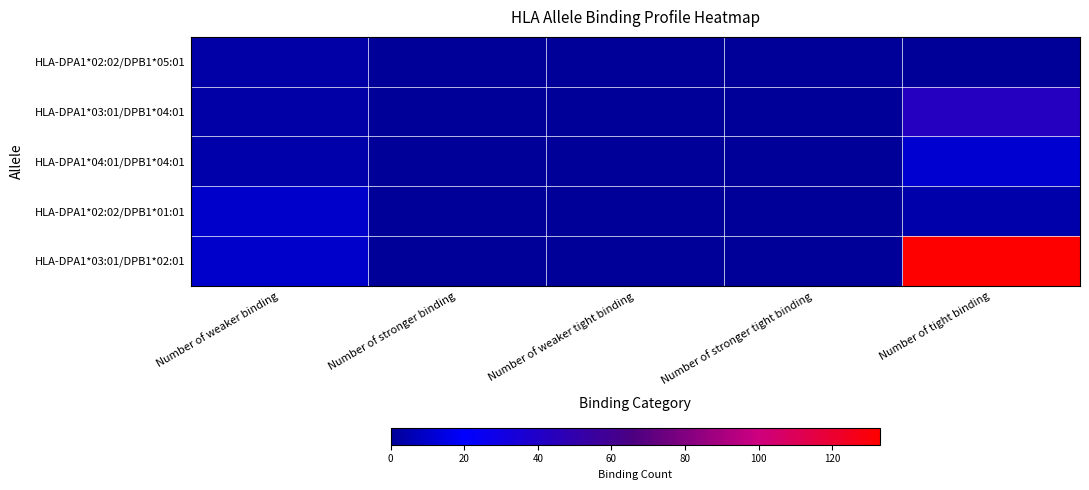

Which category has the lowest value across all series?

Number of stronger binding